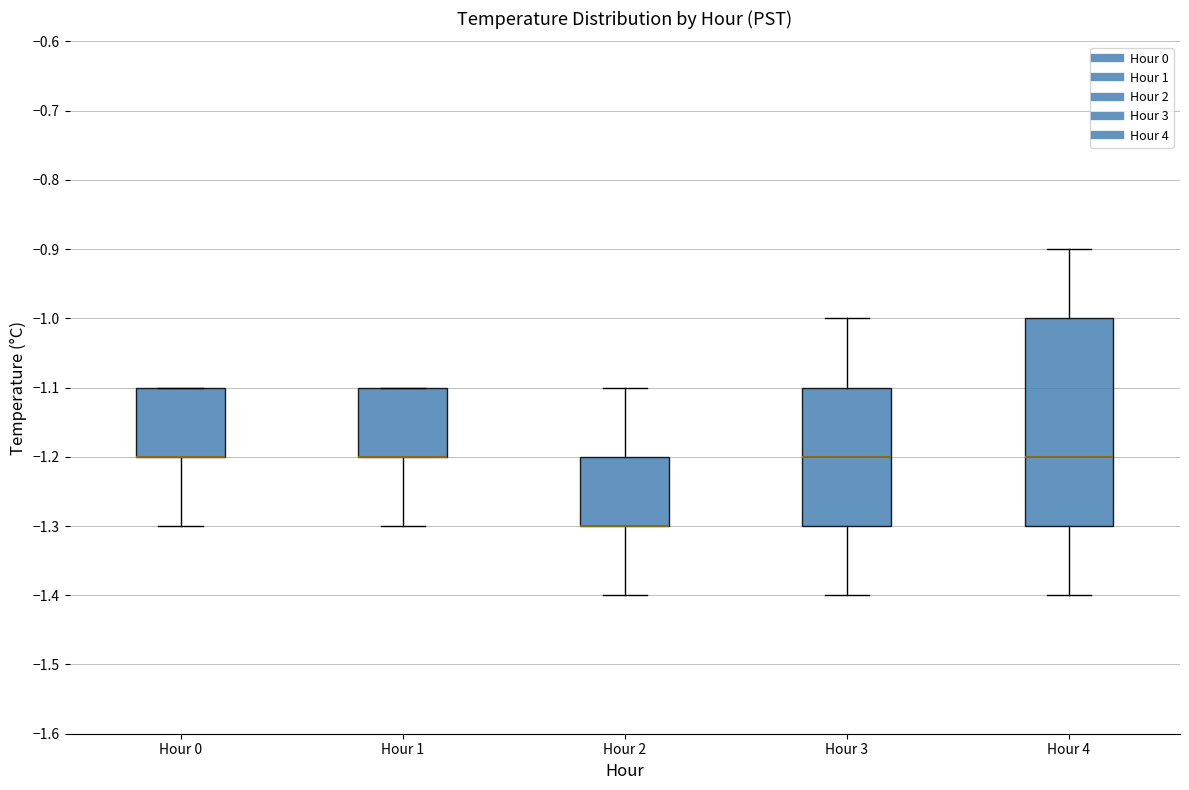

Comparing the boxes themselves (not the whiskers), which one is the tallest?

Hour 4